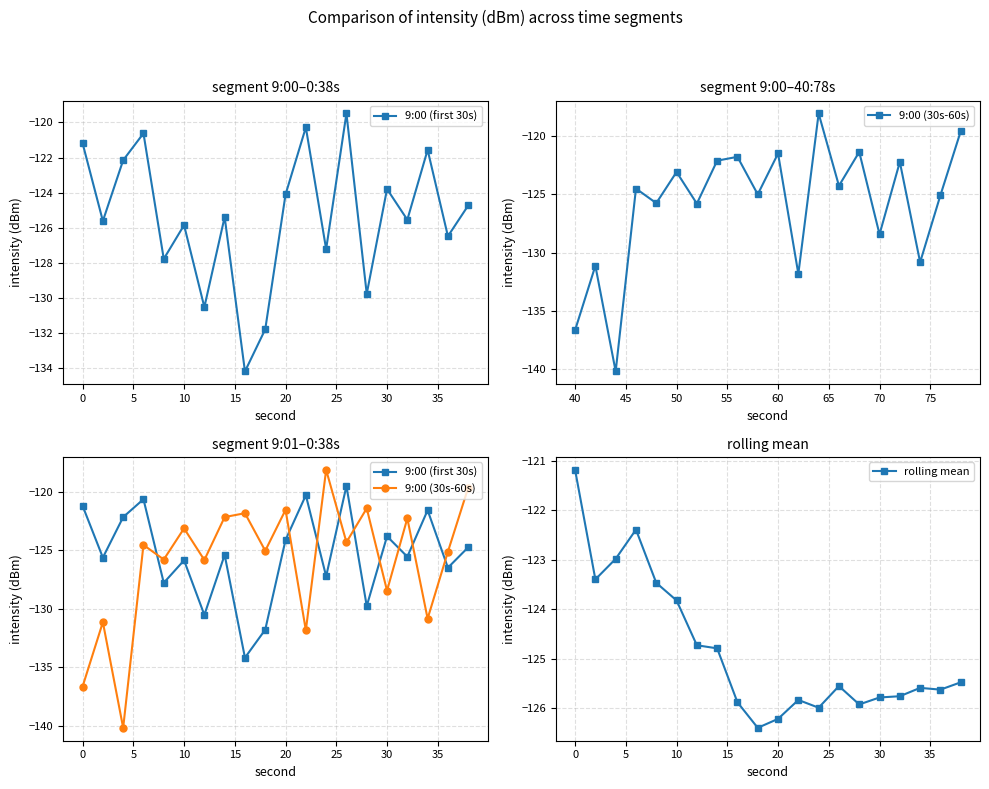

True or false: rolling mean has a value of -126.2 at 20.

True